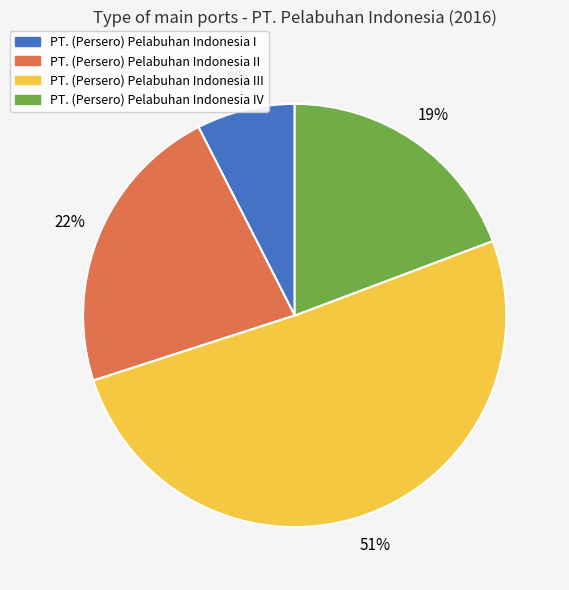

To the nearest percent, what is the difference between the largest and smallest slice percentages?

43%